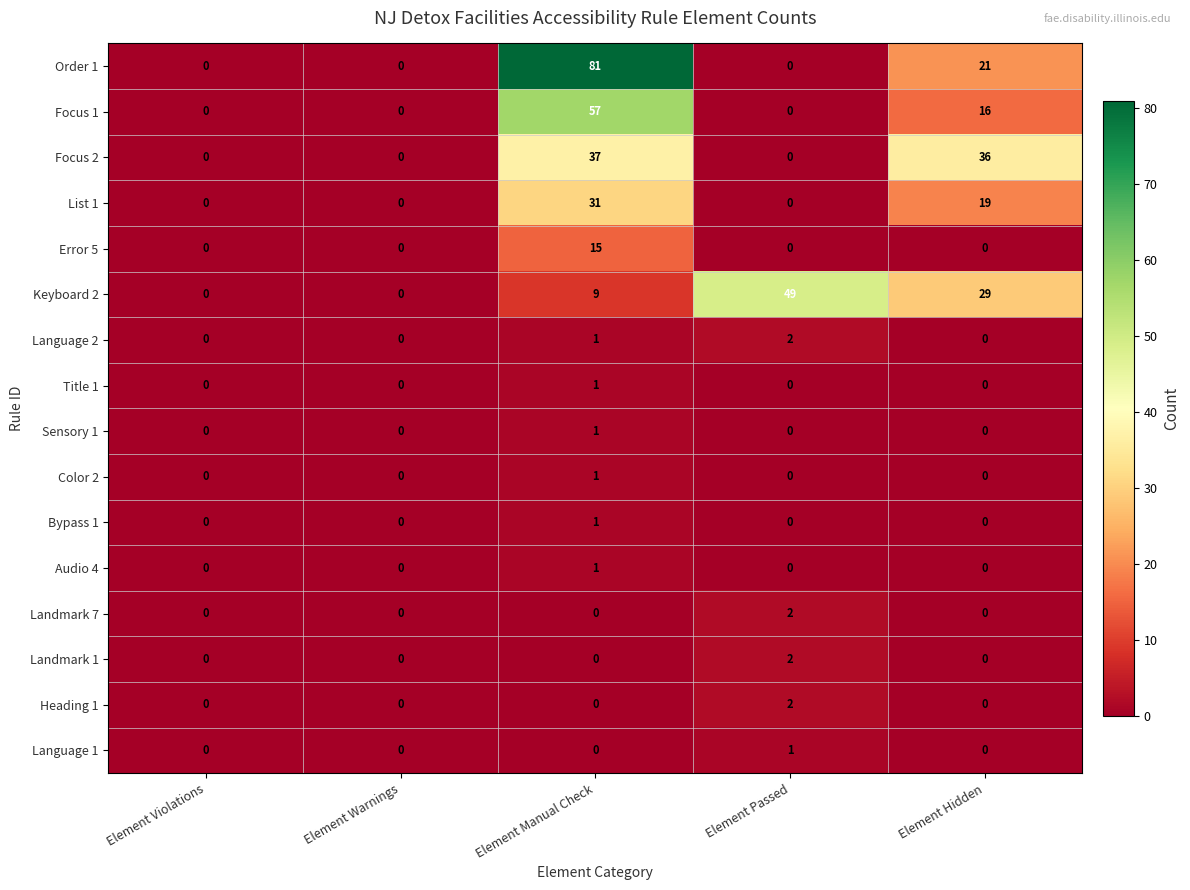

What is the maximum value shown in the chart?

81